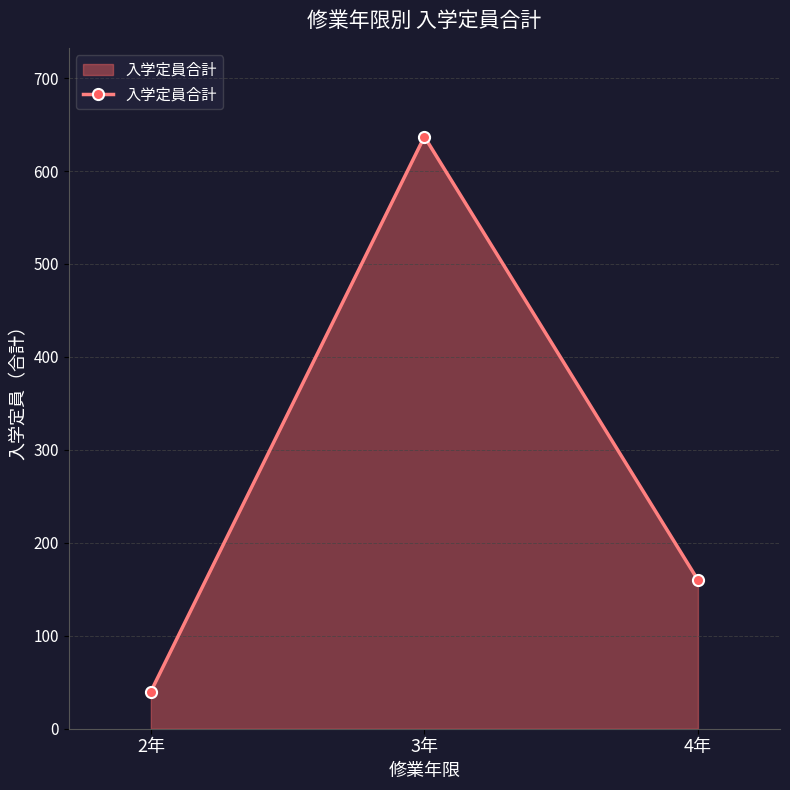

Reading left to right, transcribe all the data shown in this chart.

2年=40	3年=637	4年=160